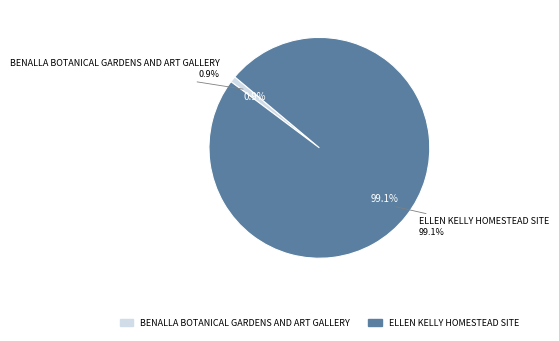

Which category has the smallest portion of the pie?

BENALLA BOTANICAL GARDENS AND ART GALLERY